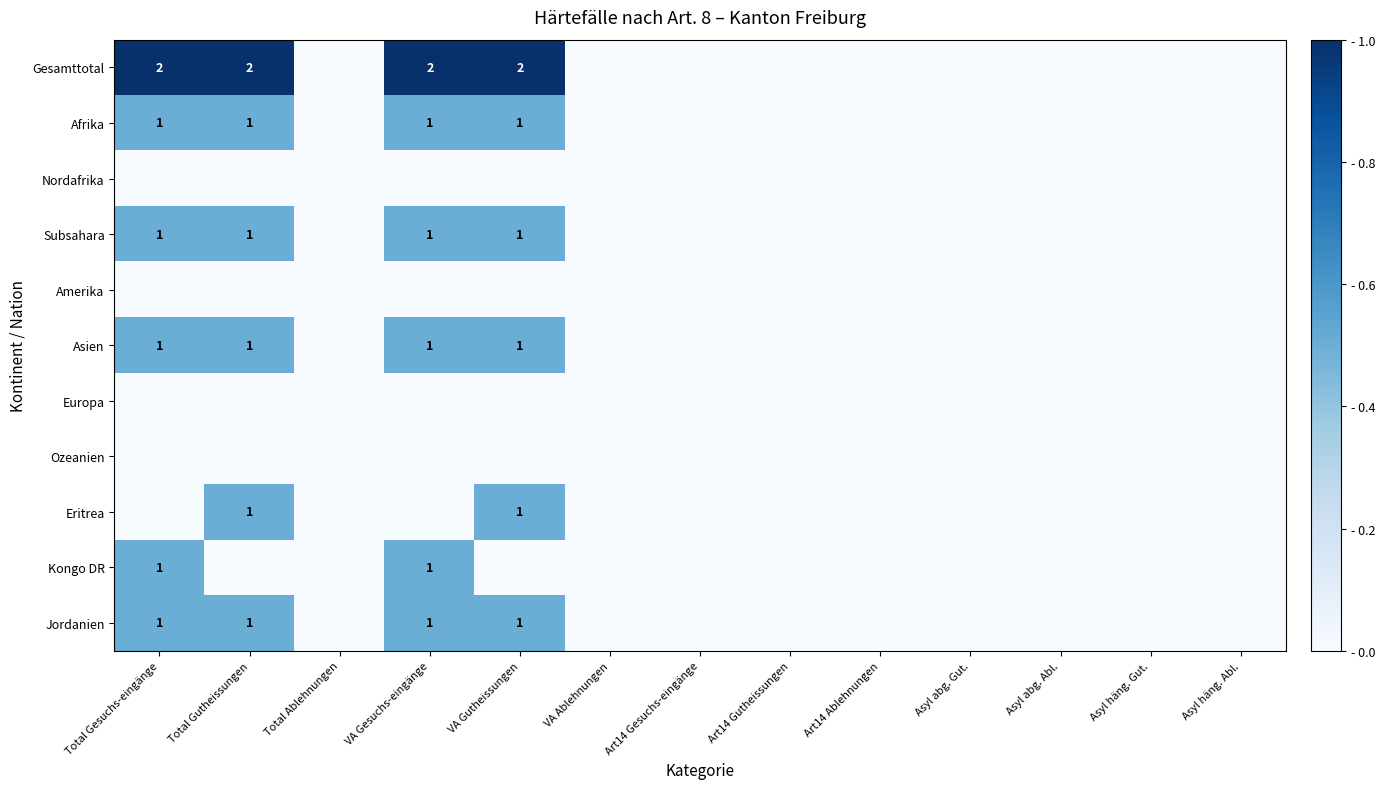

How many Gesamttotal values are between 0 and 1?

13